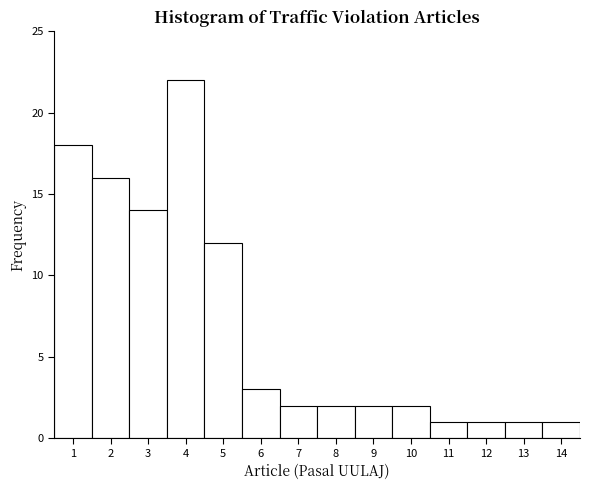

Reading left to right, list every bar in this chart as the range it spans on the x-axis followed by its height. The values are not printed on the chart, so give them approximately, as read against the axis.

0.5 to 1.5: 18
1.5 to 2.5: 16
2.5 to 3.5: 14
3.5 to 4.5: 22
4.5 to 5.5: 12
5.5 to 6.5: 3
6.5 to 7.5: 2
7.5 to 8.5: 2
8.5 to 9.5: 2
9.5 to 10.5: 2
10.5 to 11.5: 1
11.5 to 12.5: 1
12.5 to 13.5: 1
13.5 to 14.5: 1